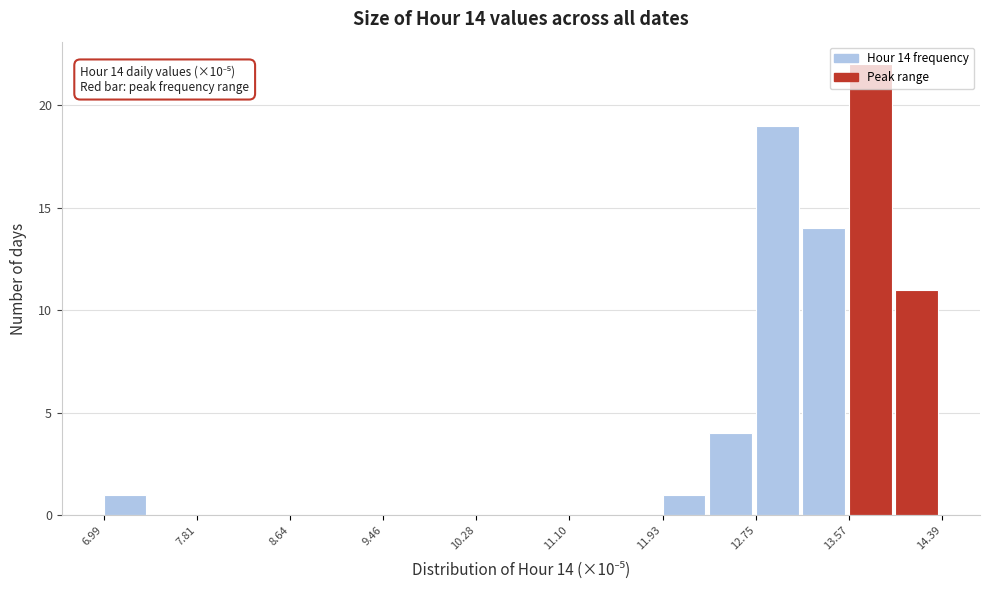

Which range on the x-axis has the tallest bar?

13.6 to 14.0